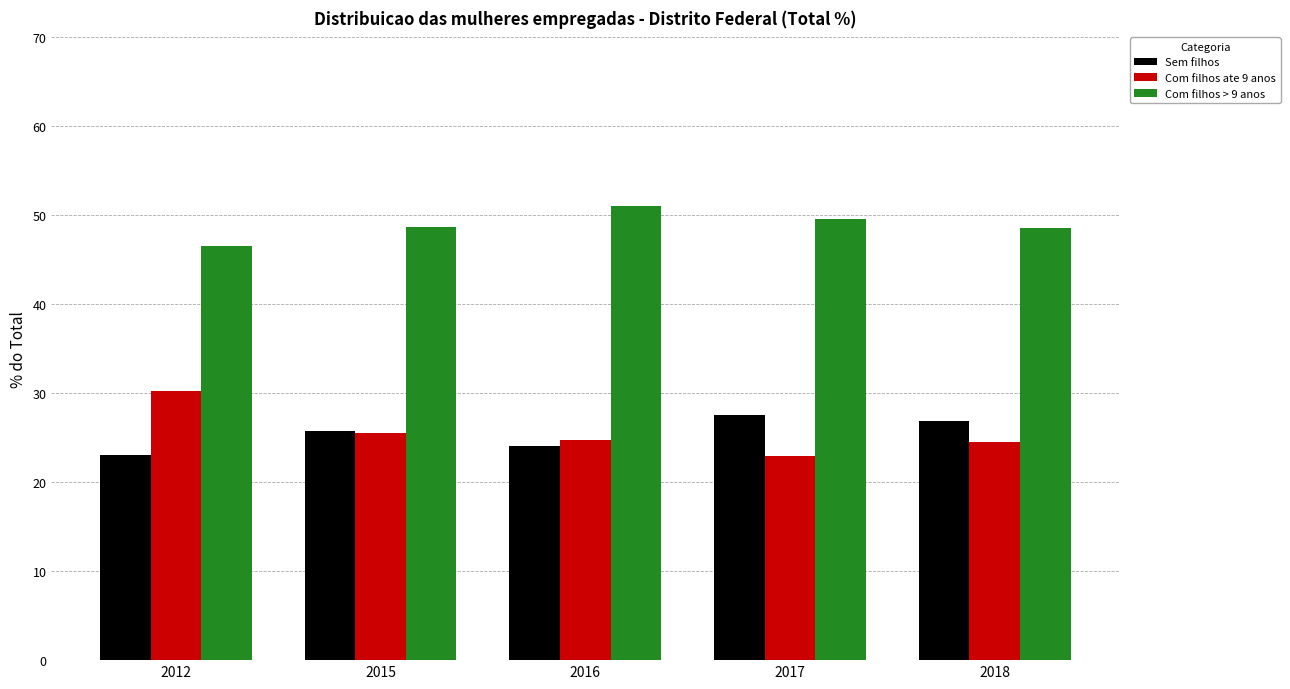

Which series has the largest range (max minus min)?

Com filhos ate 9 anos